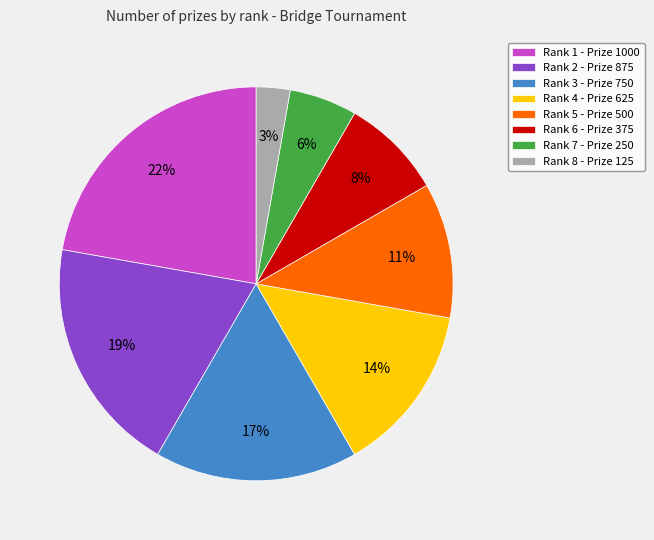

Count the number of slices in the pie.

8